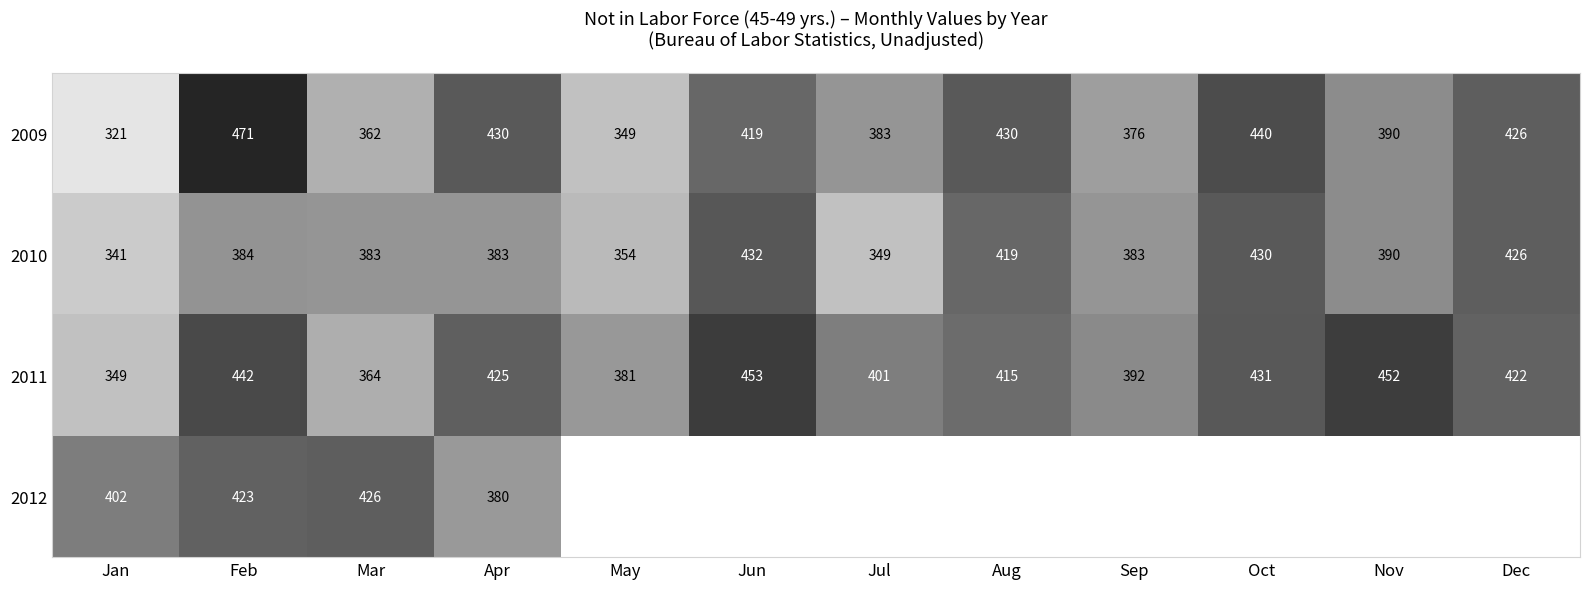

Rank the series at Feb from highest to lowest value.

2009, 2011, 2012, 2010